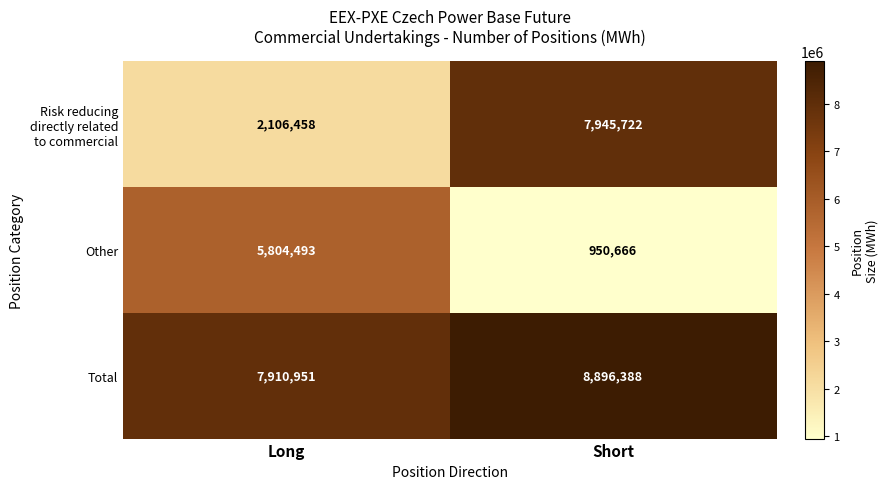

What value does the Other series have at Long, to the nearest 100?

5804500